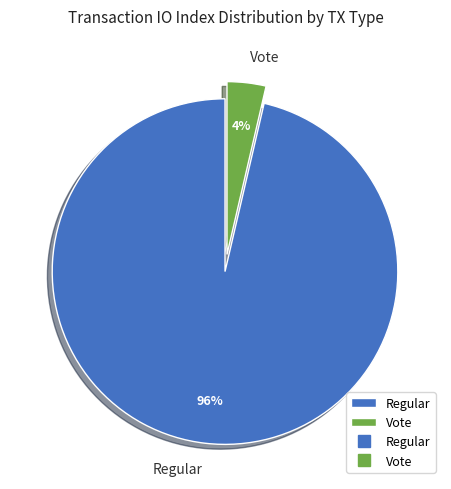

Do Vote and Regular together represent more than half of the pie?

Yes